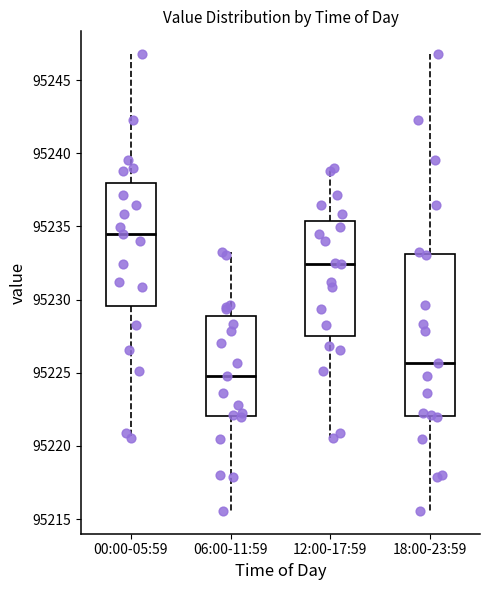

Which box is the tallest, from its lower edge to its upper edge?

18:00-23:59